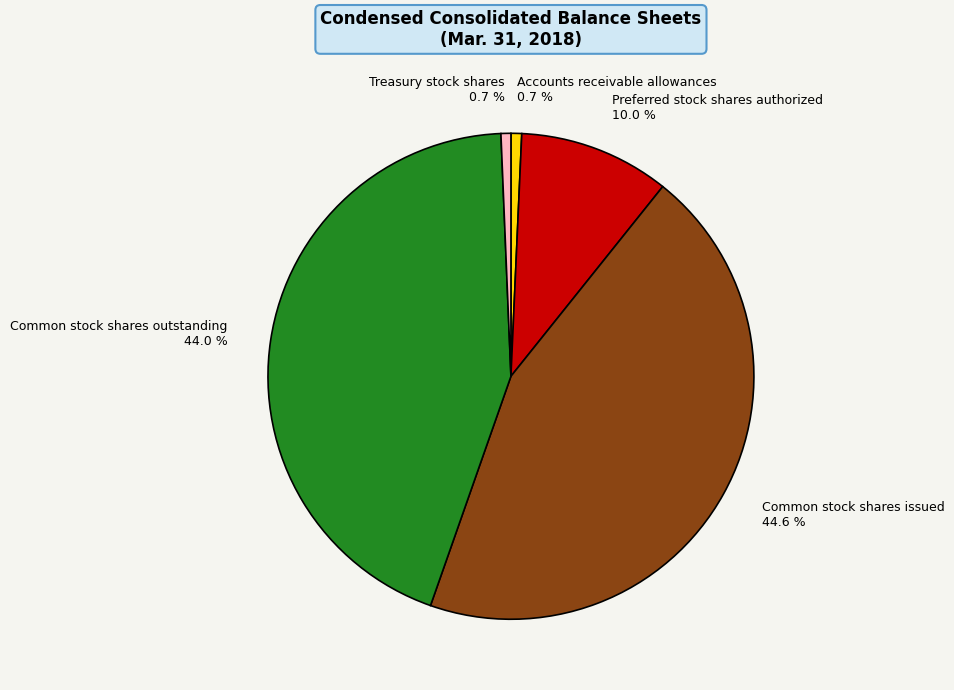

Count the number of slices in the pie.

5